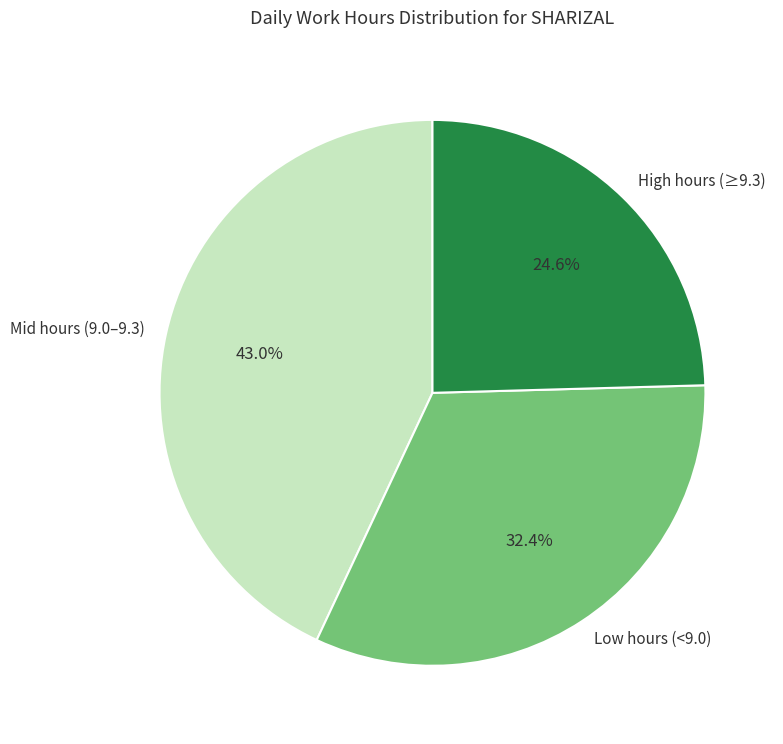

What is the ratio of the value at Low hours (<9.0) to the value at Mid hours (9.0–9.3)?

0.8